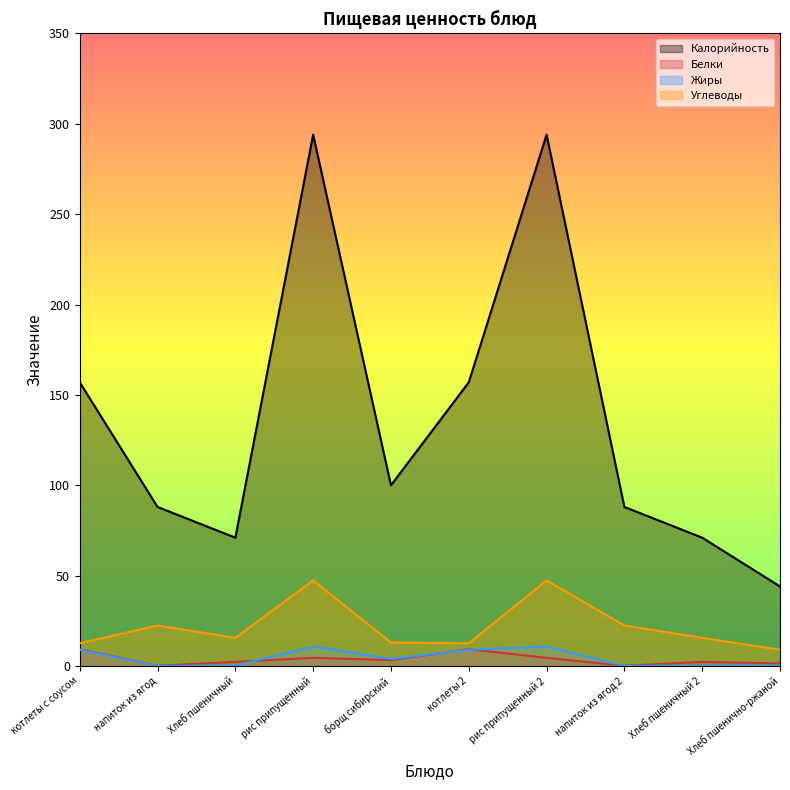

What is the difference between the Калорийность values at котлеты 2 and рис припущенный?

137.0